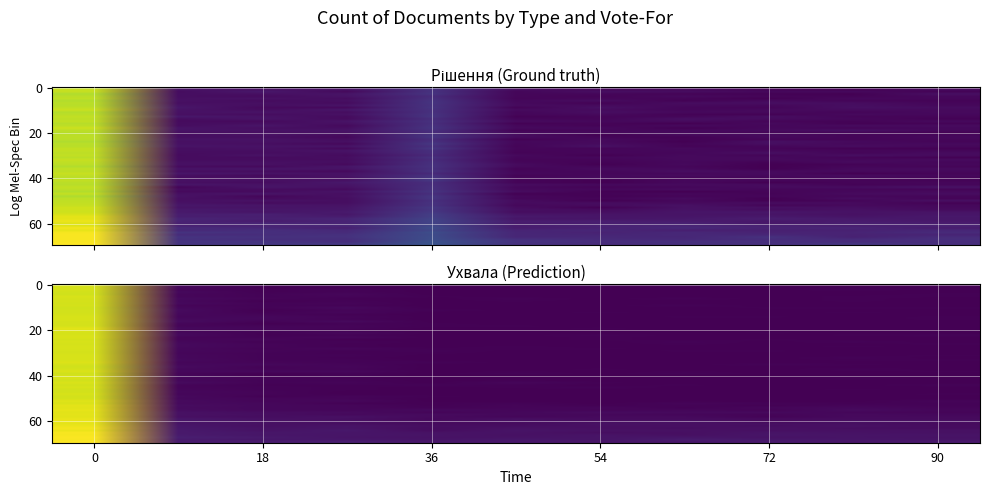

Reading left to right, transcribe all the data shown in this chart.

Рішення: —=47.9	3=4.1	8=4.1	11=3.8	12=9.0	14=3.3	15=2.9	16=2.9	17=3.3	18=2.6	19=3.2
Ухвала: —=89.0	3=1.9	8=1.6	11=1.1	12=0.2	14=-0.2	15=-0.2	16=-0.2	17=0.2	18=-0.2	19=0.1